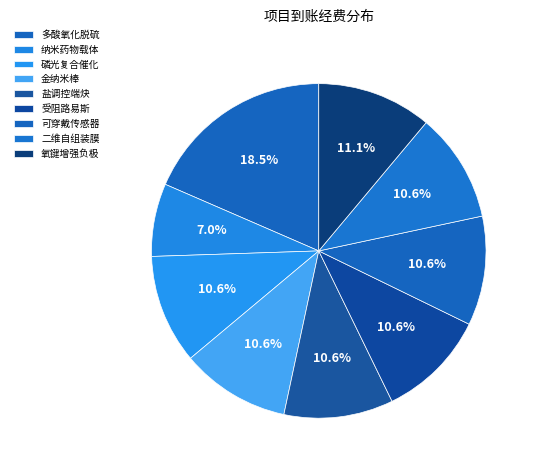

How many segments does this pie chart have?

9